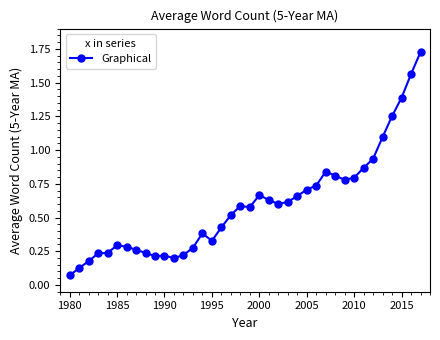

True or false: the data has more than 0 interior local peaks.

True